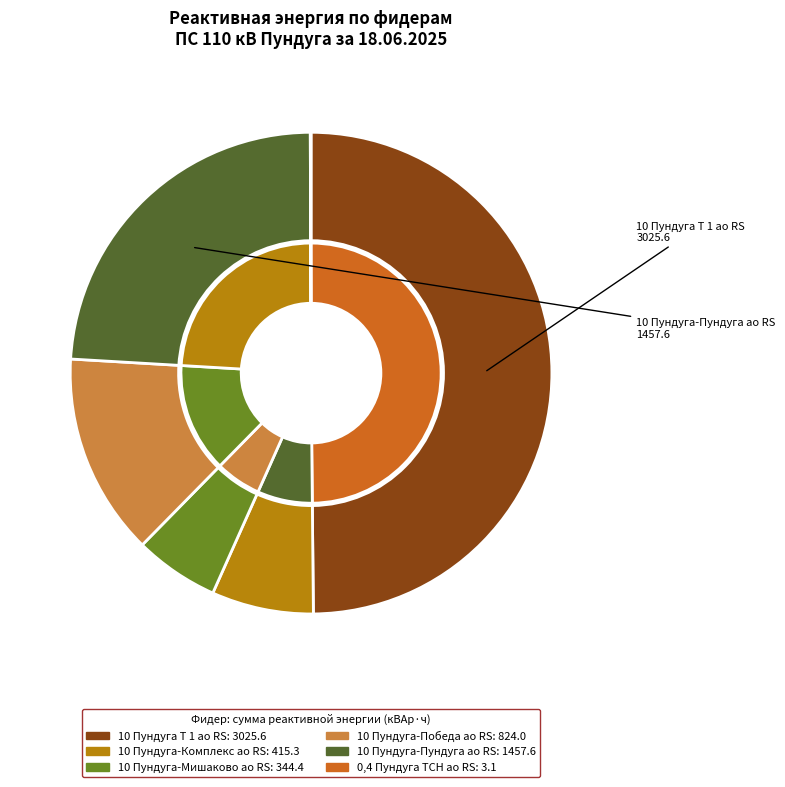

To the nearest percent, what percentage of the pie is 10 Пундуга-Пундуга ао RS?

24%